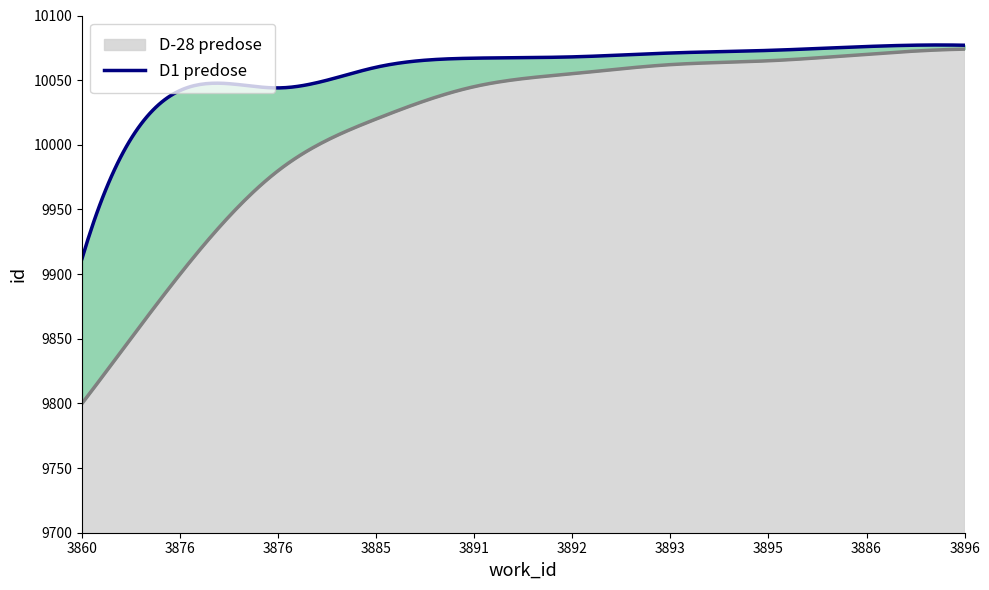

What is the average value of the D-28 predose series?

10015.5